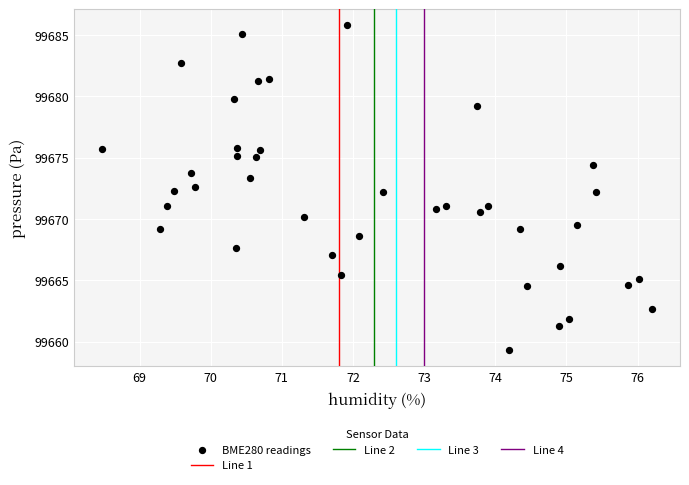

What is the range of X values (max minus min)?

7.7